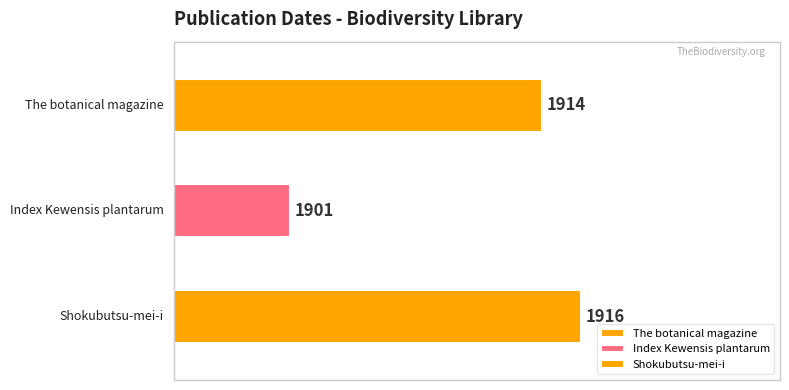

How many values are below 1914?

1